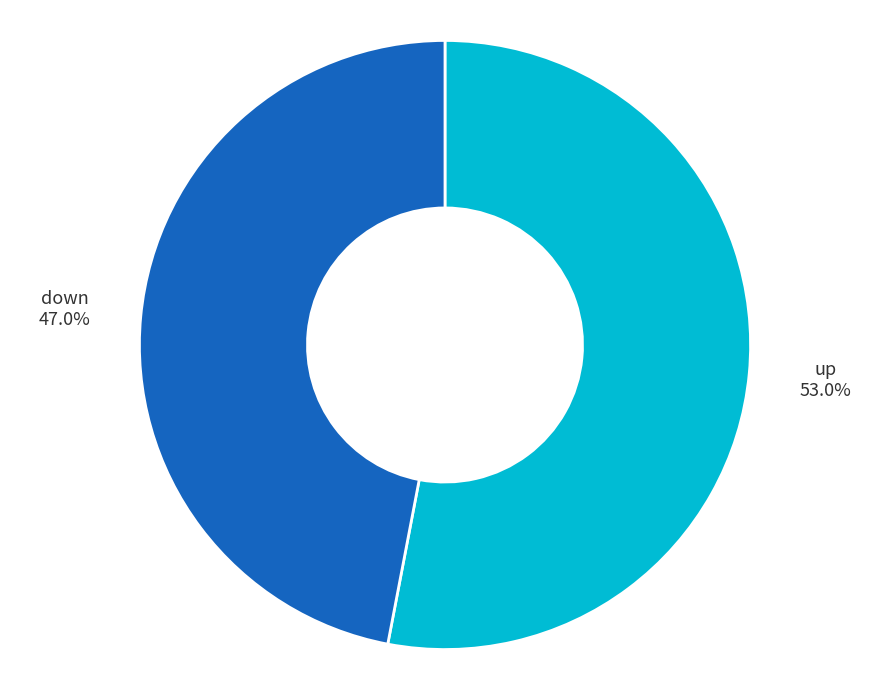

Which has a higher value, up or down?

up